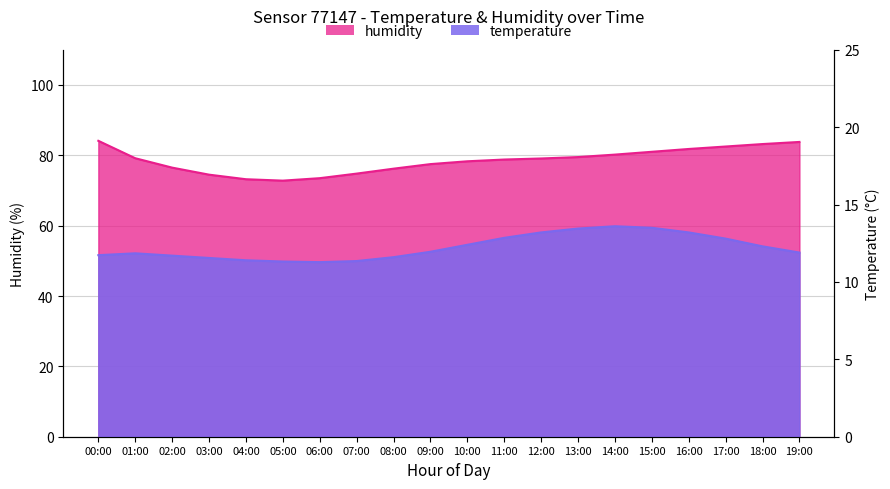

The humidity series shows 128.6 at 01:00. True or false?

False